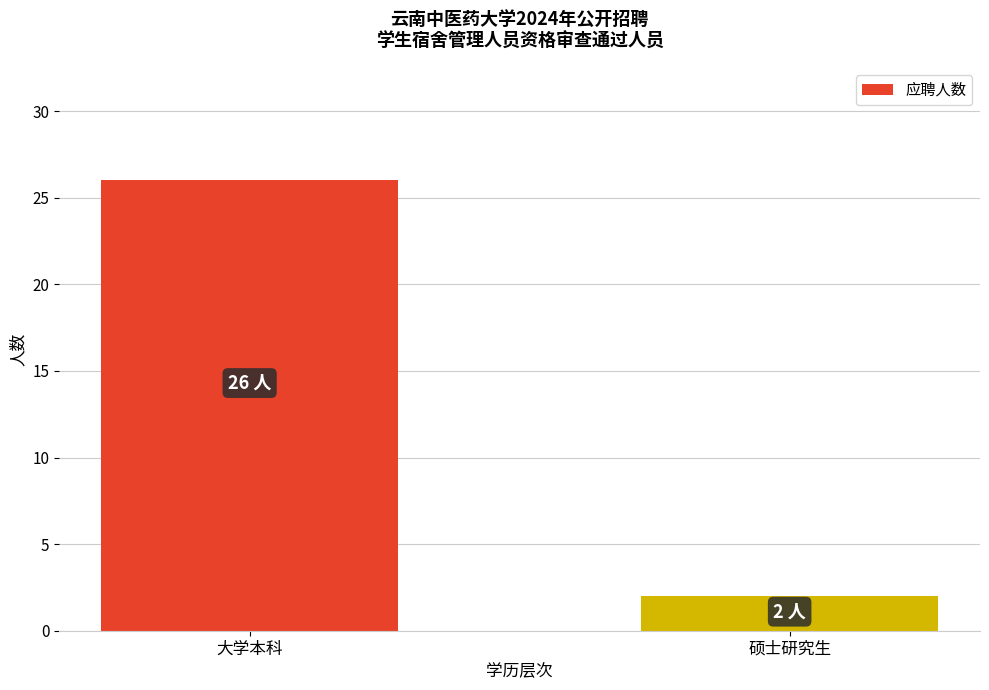

How many series are shown in this chart?

1